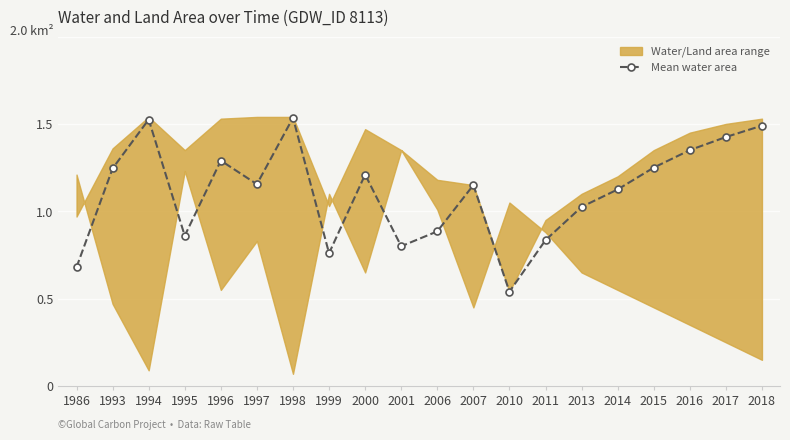

True or false: the data shows 0.4 at 2014.

False